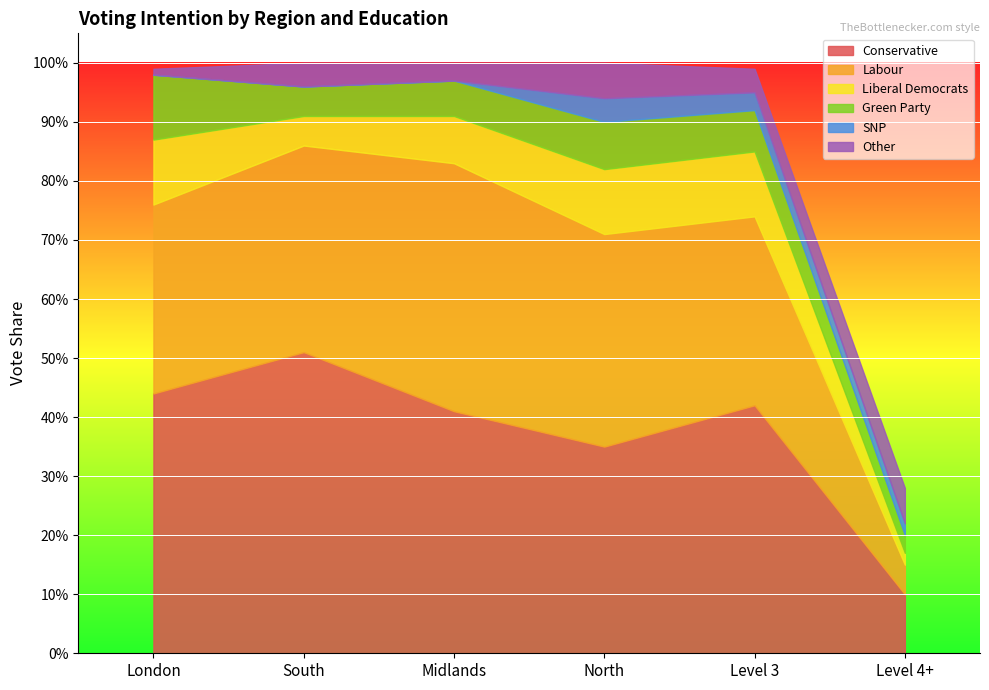

List the series in order of their peak value, lowest first.

SNP, Other, Liberal Democrats, Green Party, Labour, Conservative